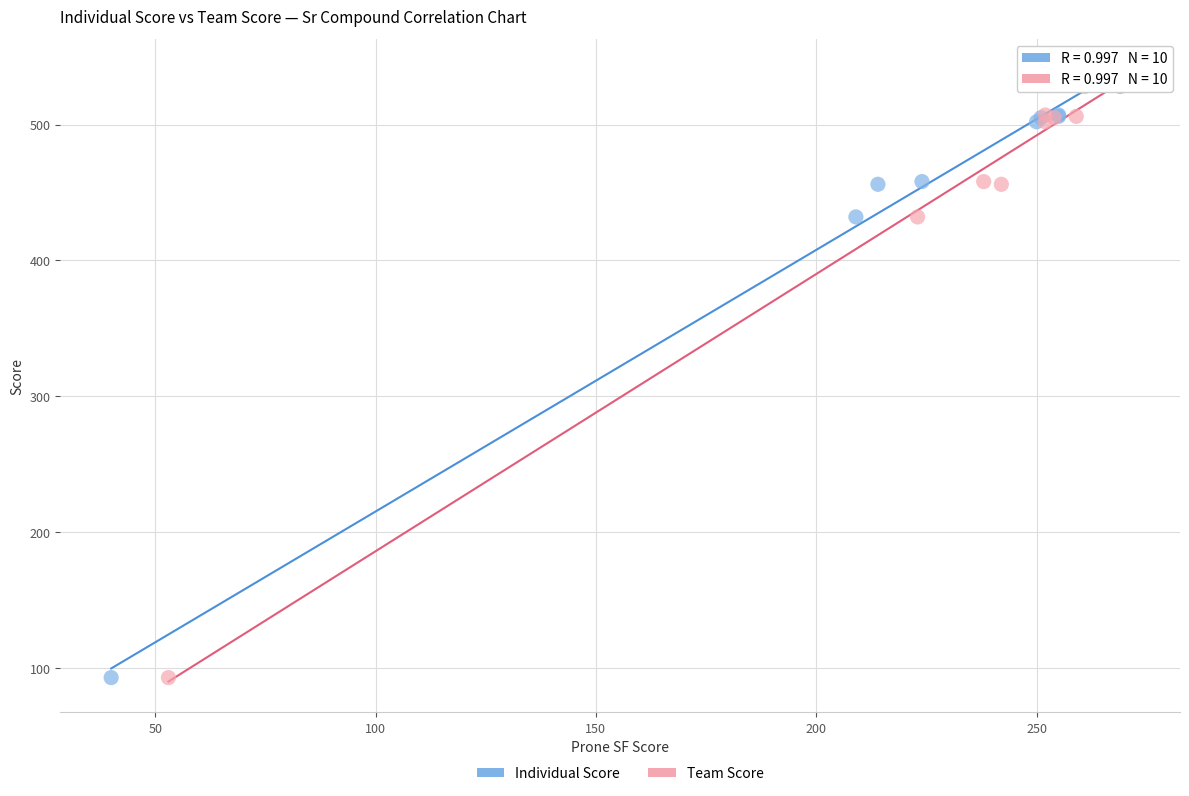

What are all the series names shown in the legend?

Individual Score, Team Score